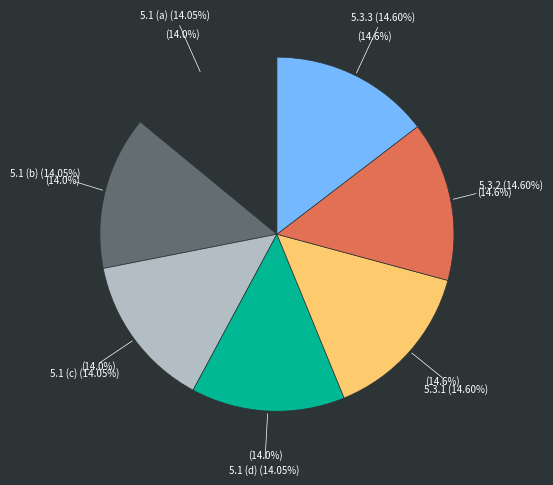

The 5.1 (c) slice represents 14% of the pie. True or false?

True